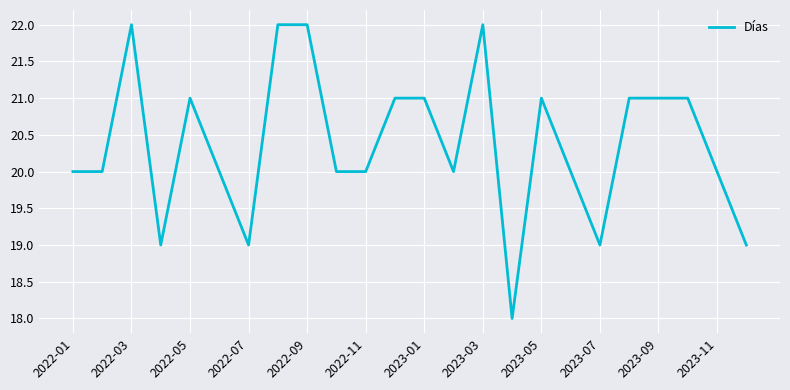

What is the minimum value shown in the chart?

18